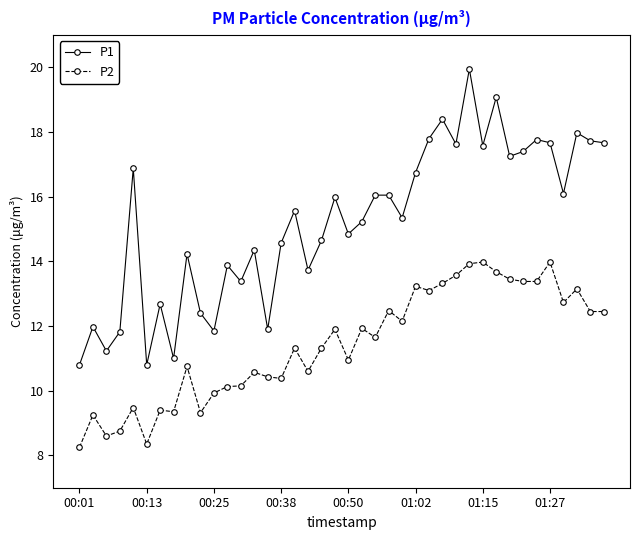

List the series in order of their peak value, lowest first.

P2, P1